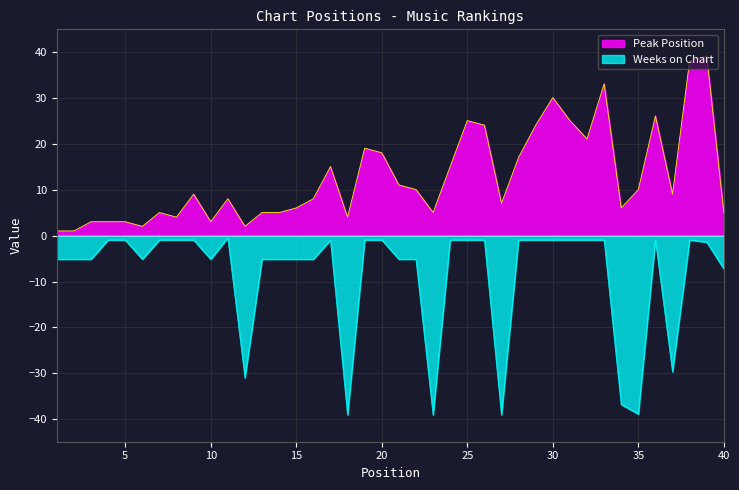

Is it true that Peak Position equals 5.0 at 13?

True